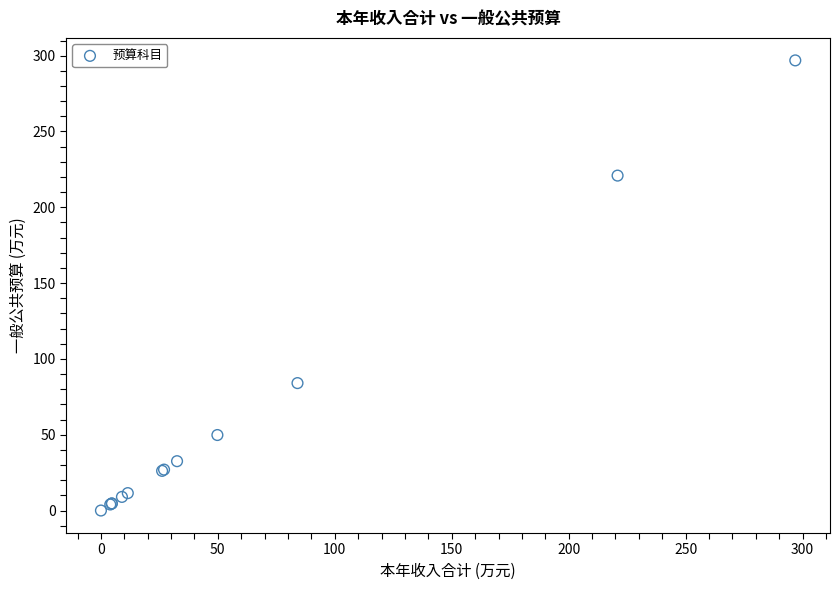

What Y value in the scatter plot is closest to 148?

84.1